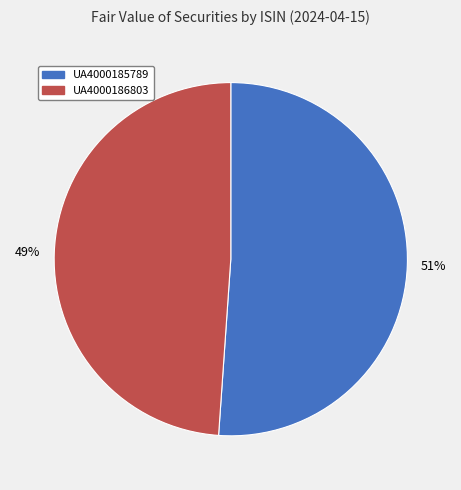

Which slice is the largest?

UA4000185789